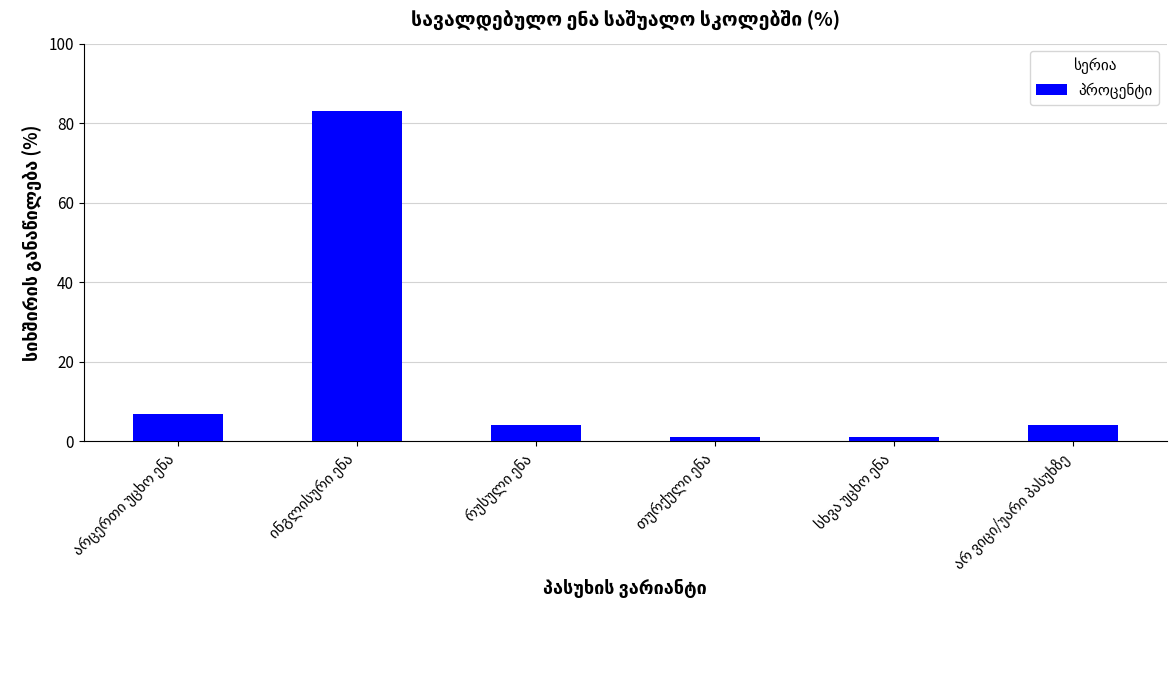

What is the greatest value displayed?

83